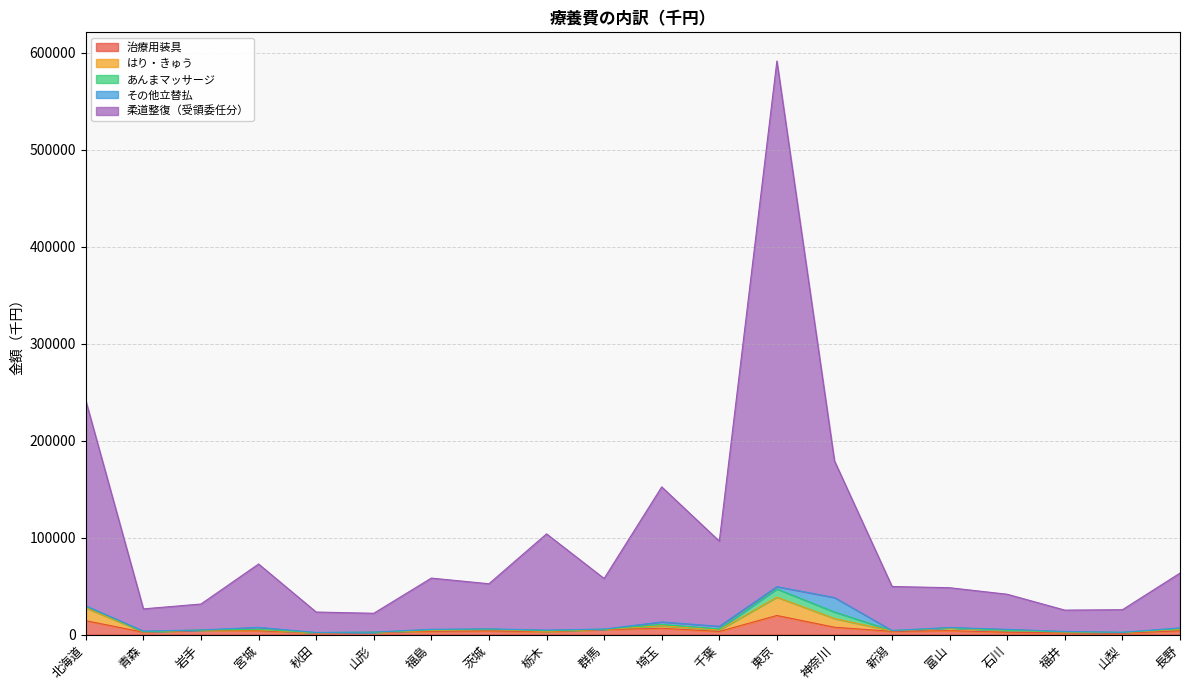

What value does the 治療用装具 series have at 千葉?

3210.0